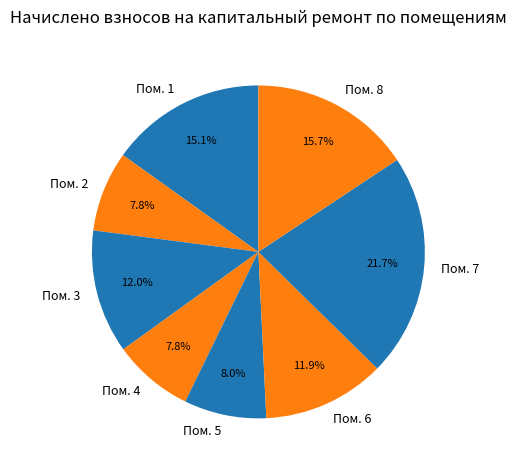

How many slices are in this pie chart?

8